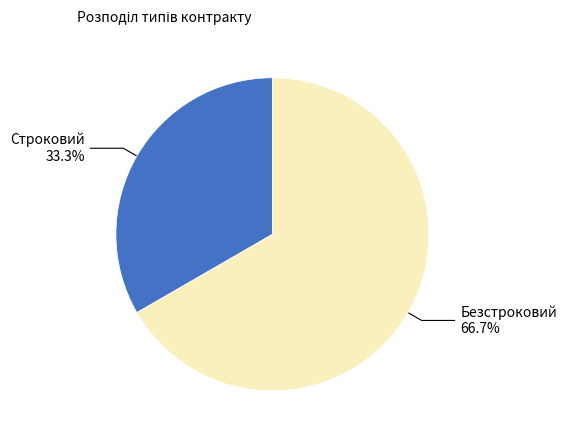

Does any single category account for the majority?

Yes